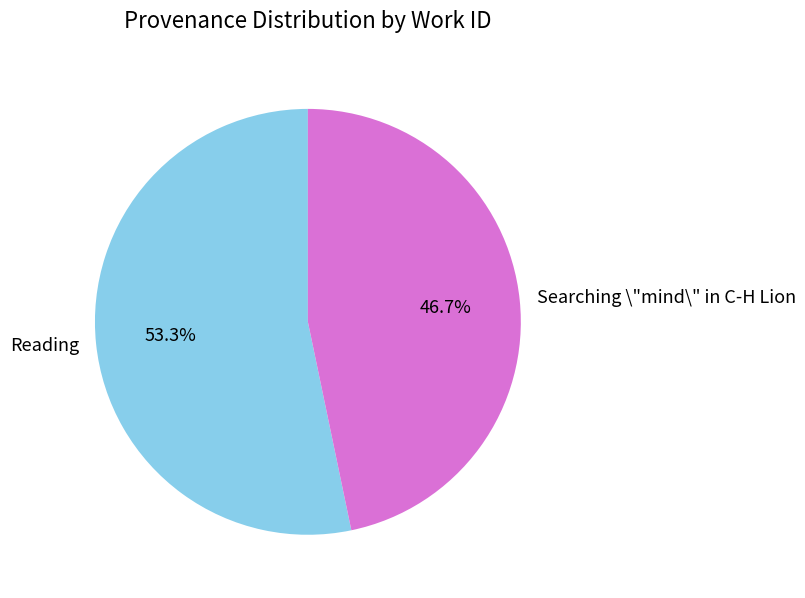

Is it true that Reading is 60% of the pie?

False